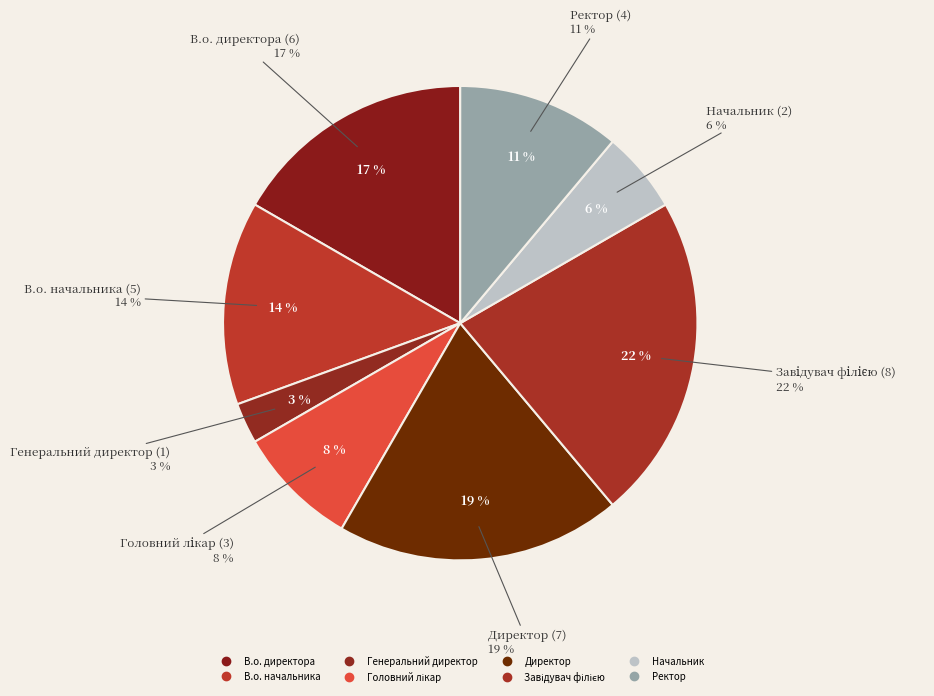

To the nearest percent, what is the difference between the В.о. директора and В.о. начальника slice percentages?

3%